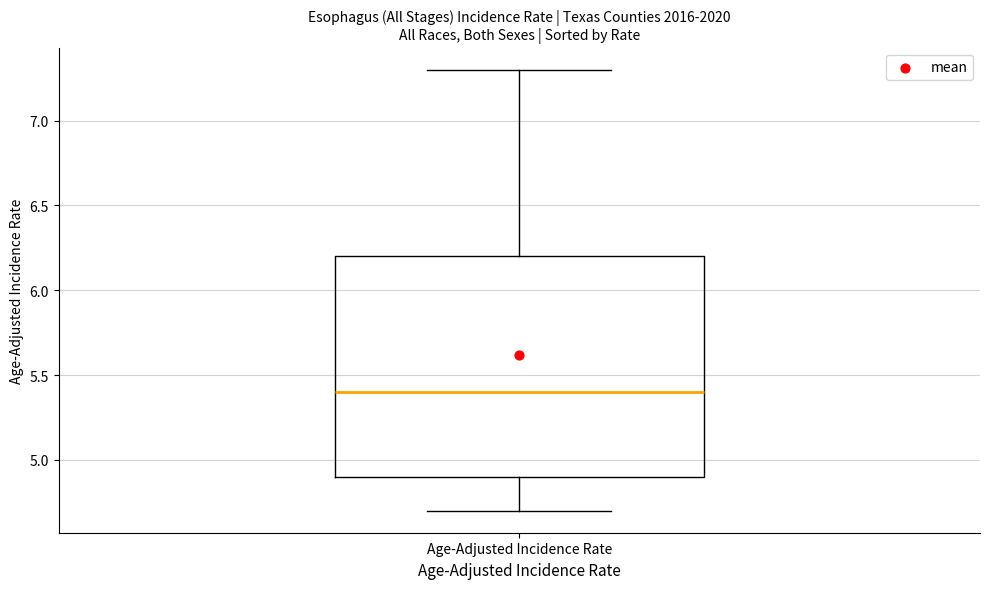

Transcribe this box plot: give where the median line is, the range the box spans, and where the two whiskers end, as read against the y-axis. The values are not printed on the chart, so give them approximately, as read against the axis.

median 5.4, box 4.9 to 6.2, whiskers 4.7 to 7.3